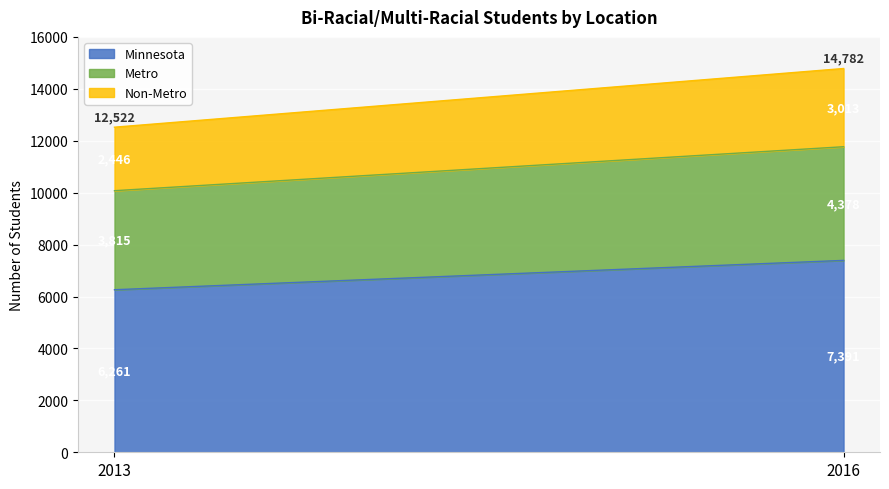

Rank the categories by Metro value from highest to lowest.

2016, 2013